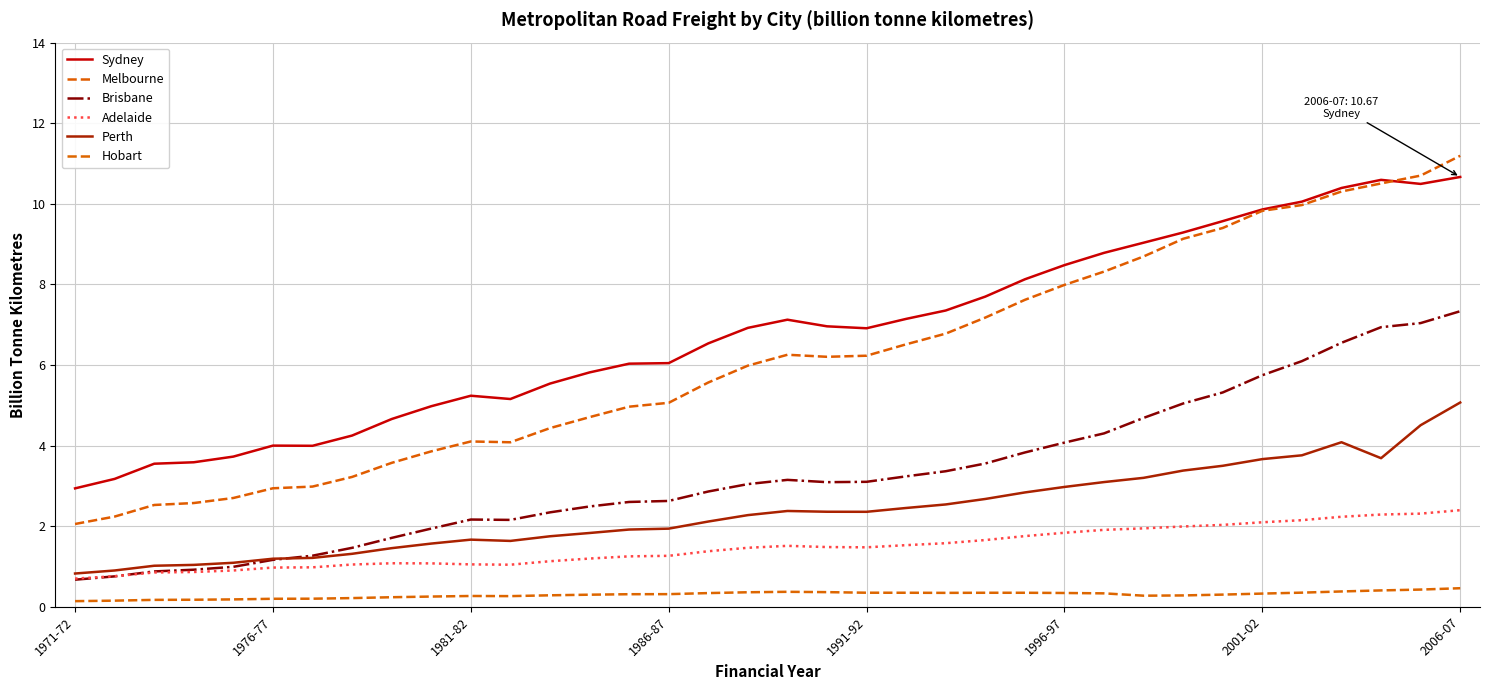

Is this an area chart (filled region under the line)?

No